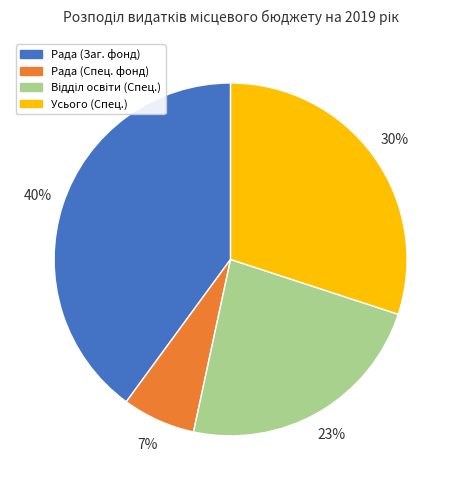

What percentage is the Рада (Спец. фонд) slice, to the nearest percent?

7%